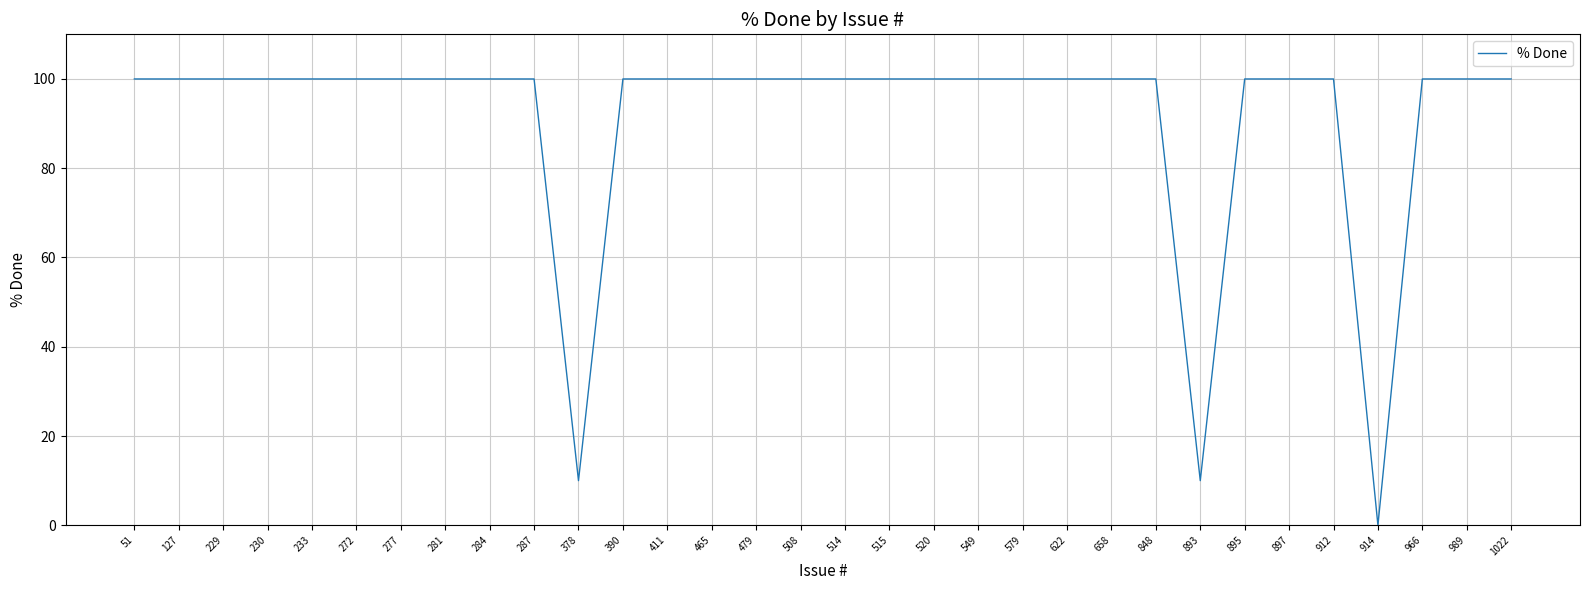

The value at 465 is 100. True or false?

True